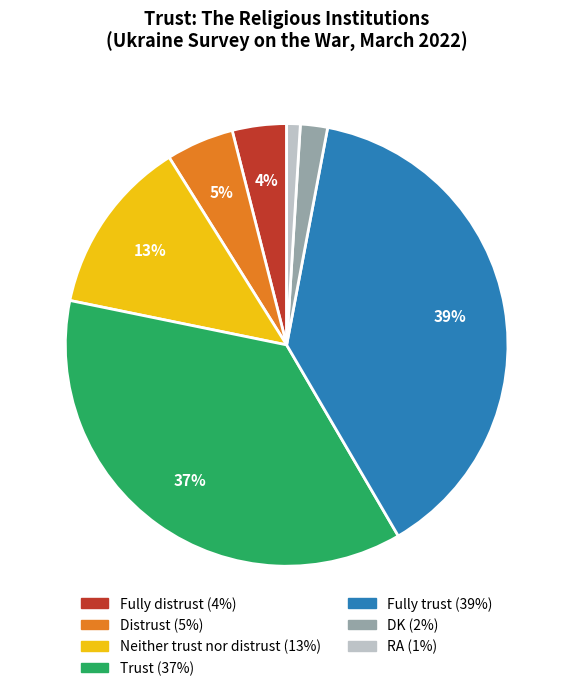

Rank the categories by value from highest to lowest.

Fully trust, Trust, Neither trust nor distrust, Distrust, Fully distrust, DK, RA